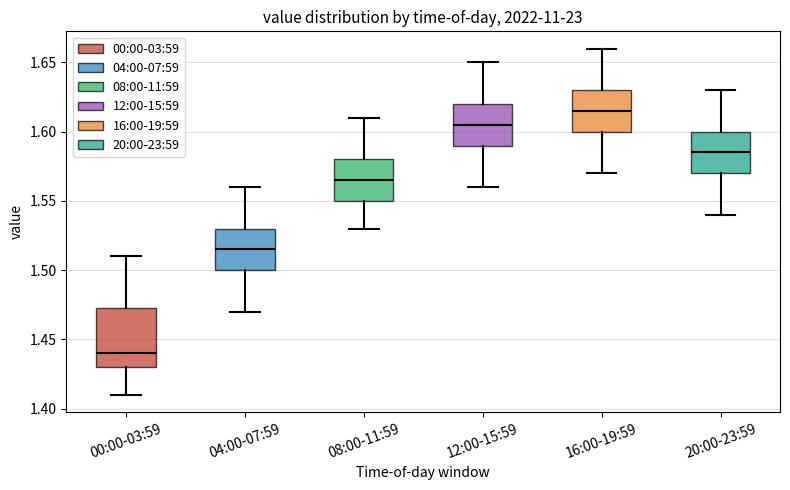

Which box's median line is the lowest?

00:00-03:59